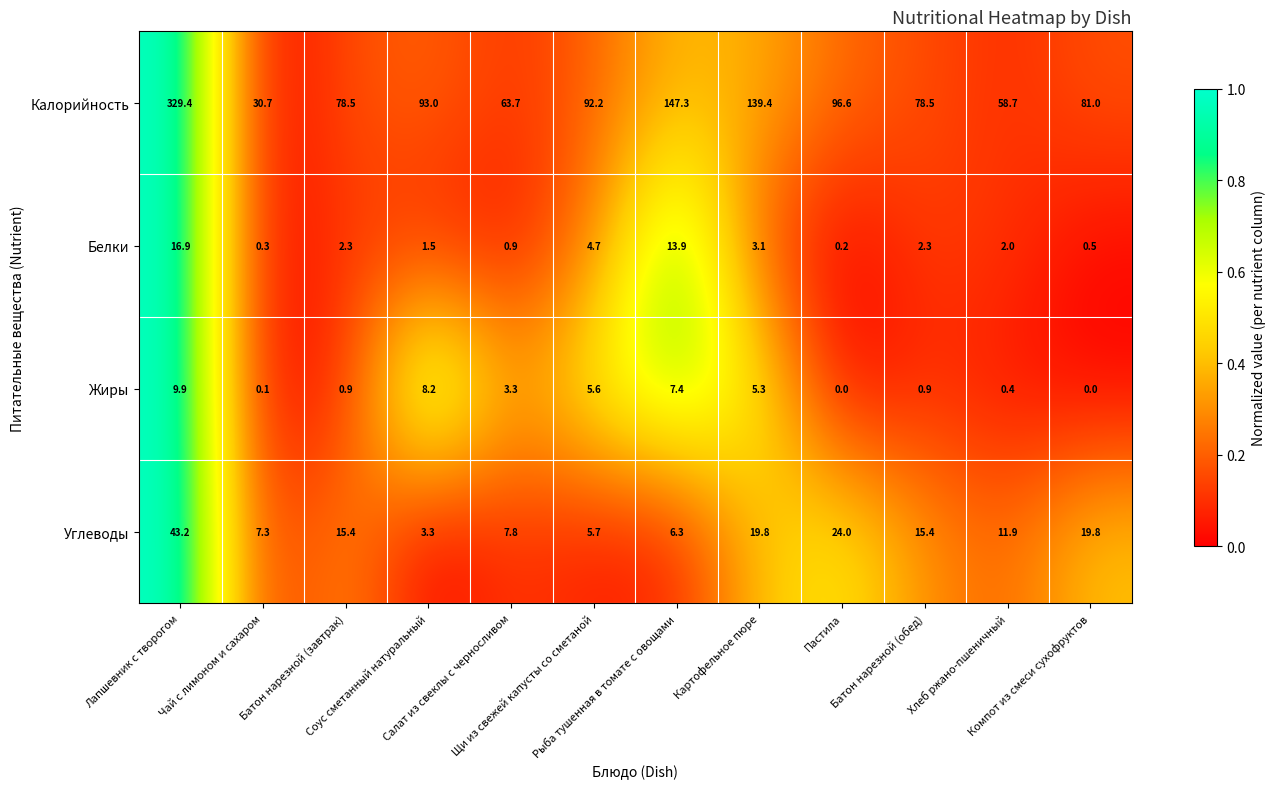

Which series has the widest spread of values?

Калорийность